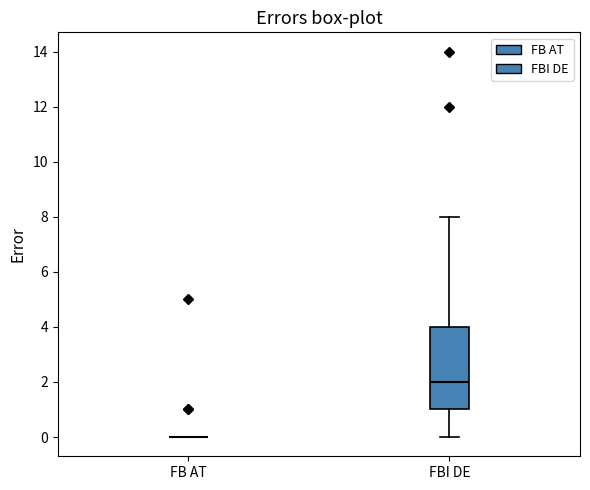

Reading left to right, read every box against the y-axis: the position of its median line, the range the box covers, and the ends of its whiskers. The values are not printed on the chart, so give them approximately, as read against the axis.

FB AT: box collapsed to a line at 0, whiskers 0 to 0
FBI DE: median 2, box 1 to 4, whiskers 0 to 8